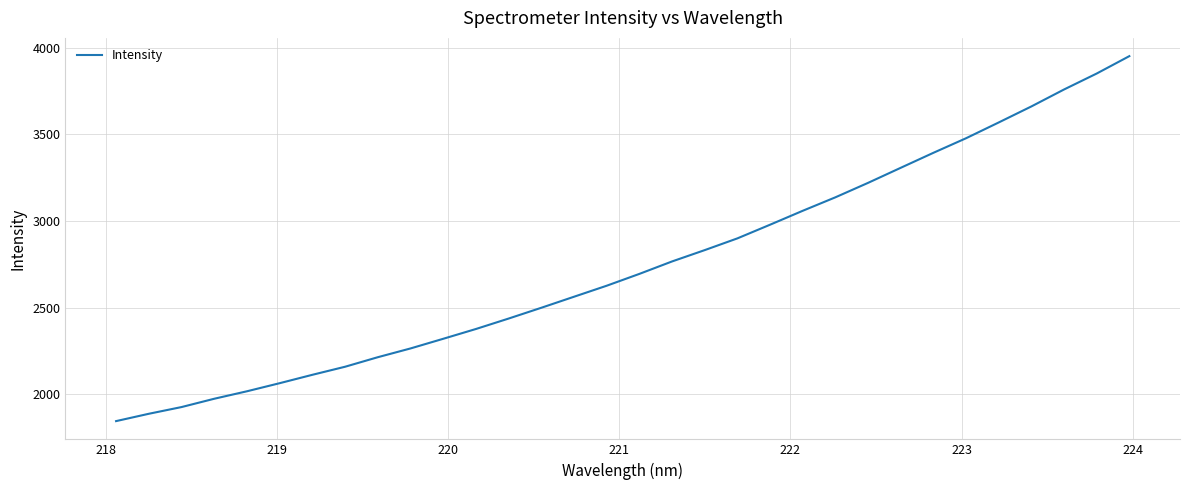

How many values are below 2695?

16